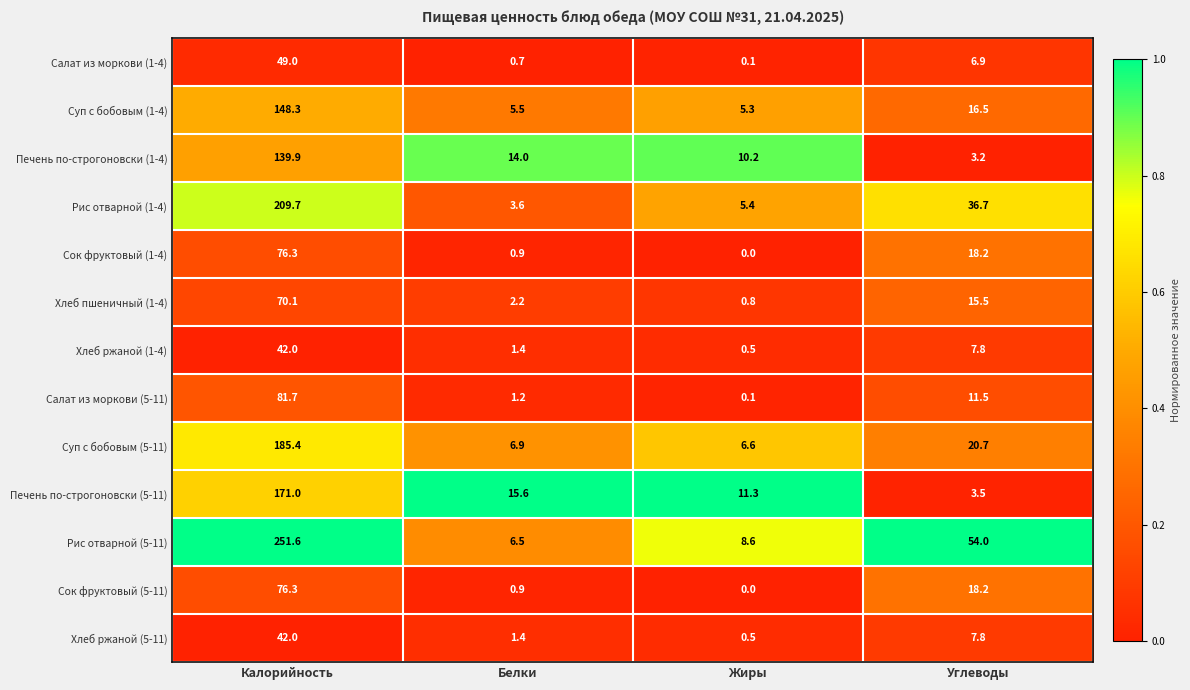

What is the difference between the Хлеб пшеничный (1-4) values at Белки and Жиры?

1.4